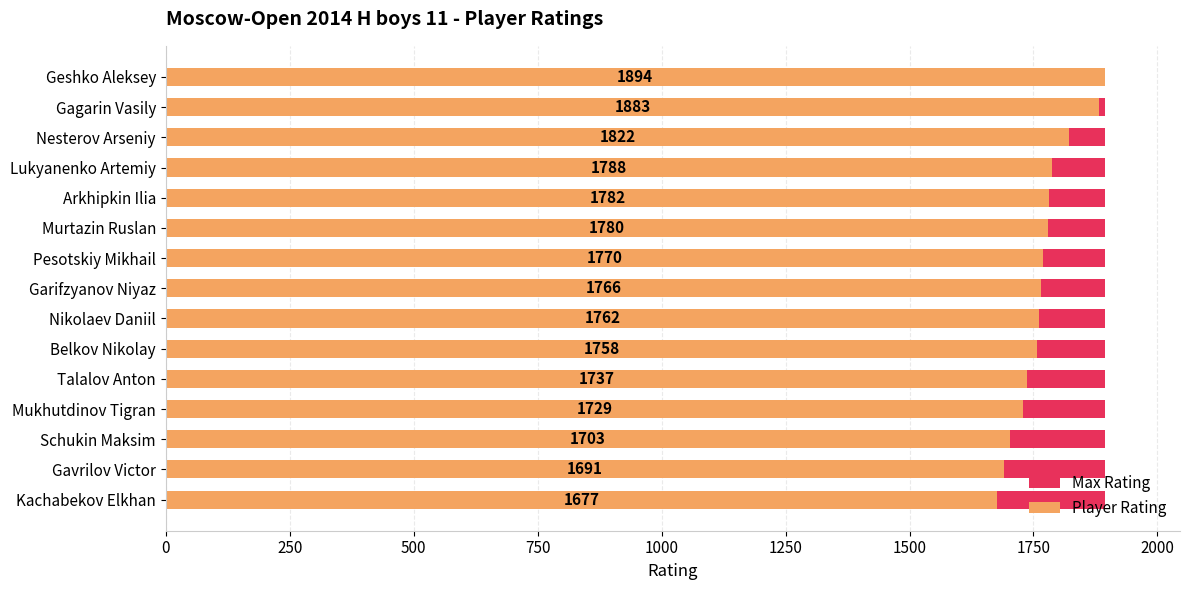

Which series changed the most between 1000 and 2000?

Player Rating